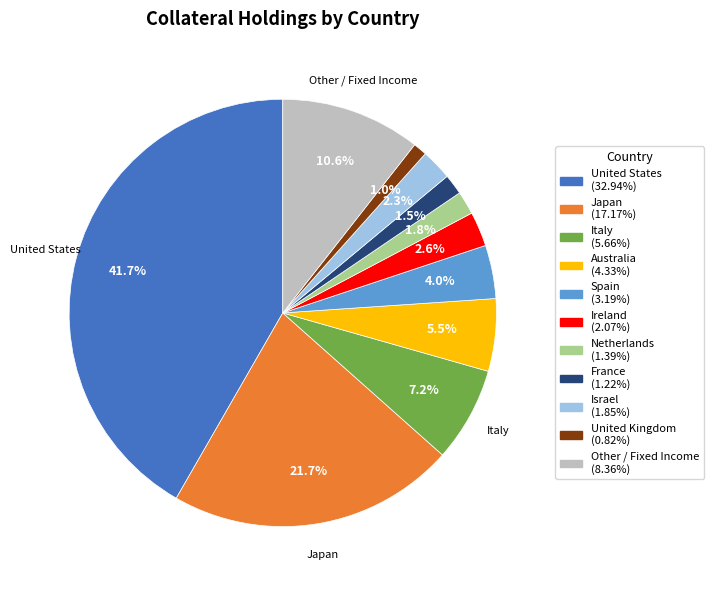

To the nearest percent, what is the difference between the largest and smallest slice percentages?

41%